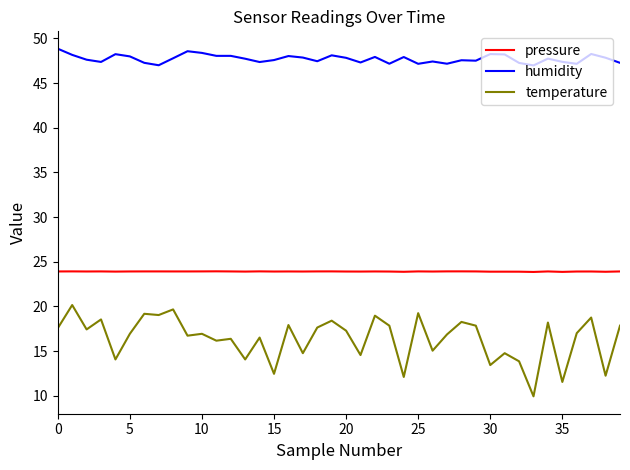

Which series has the largest total across all categories?

humidity